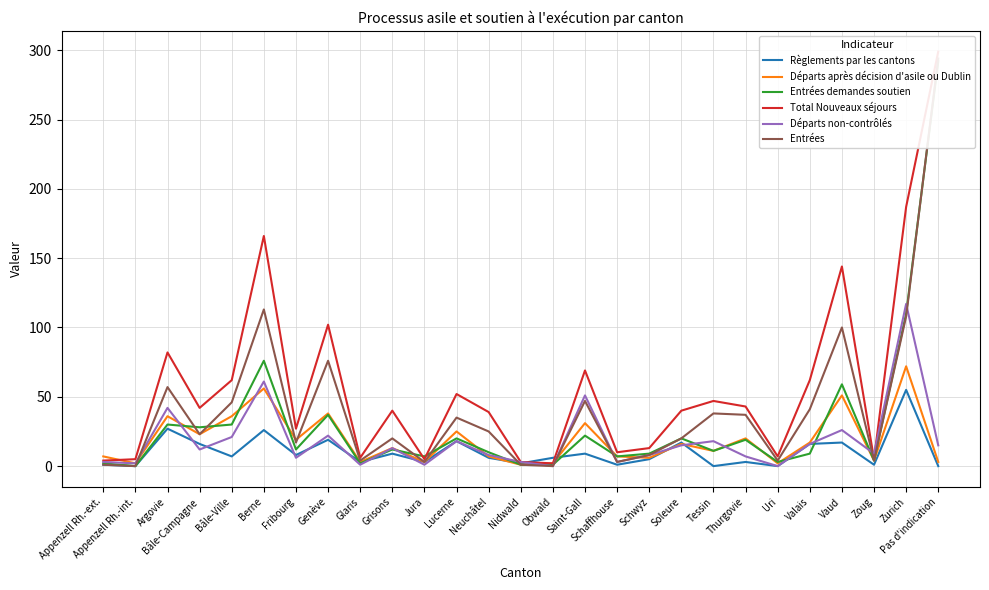

What is the average value of the Entrées demandes soutien series?

31